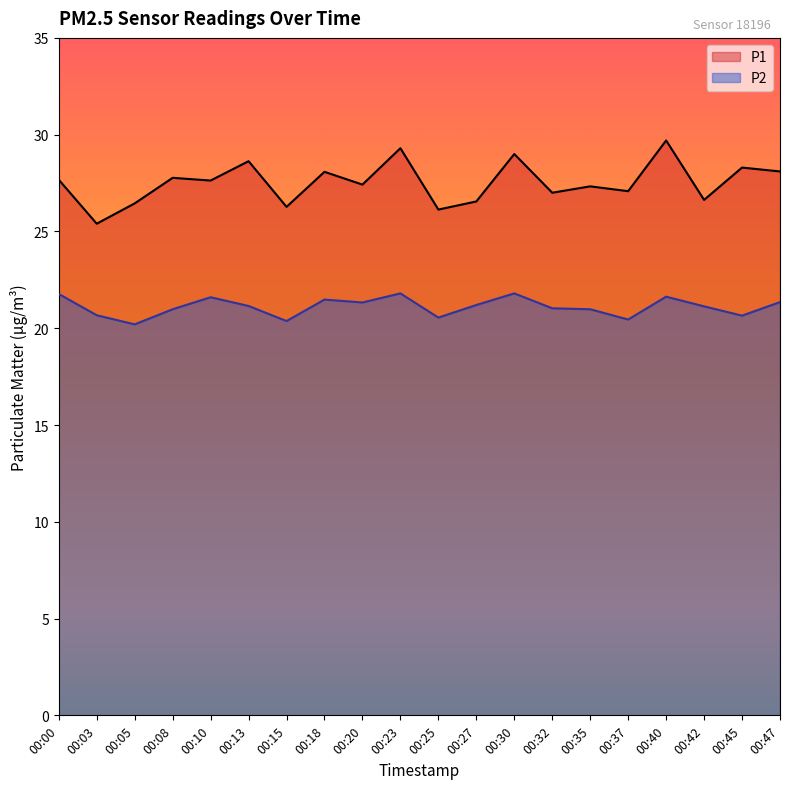

The value of P1 at 00:15 is 26.3. True or false?

True